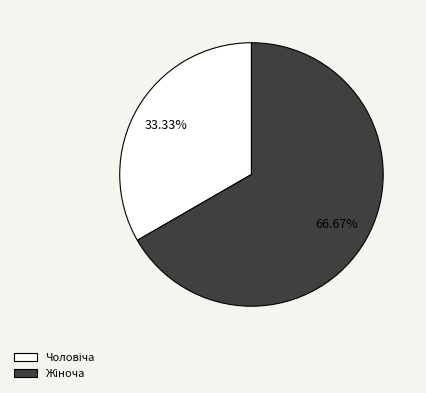

Is there any slice that represents more than half of the pie?

Yes